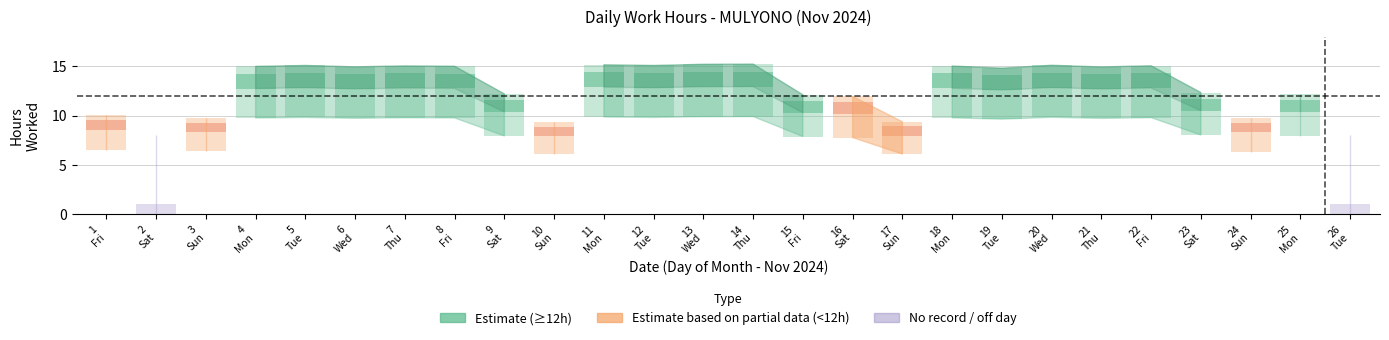

The value at 22 is 2.9. True or false?

False